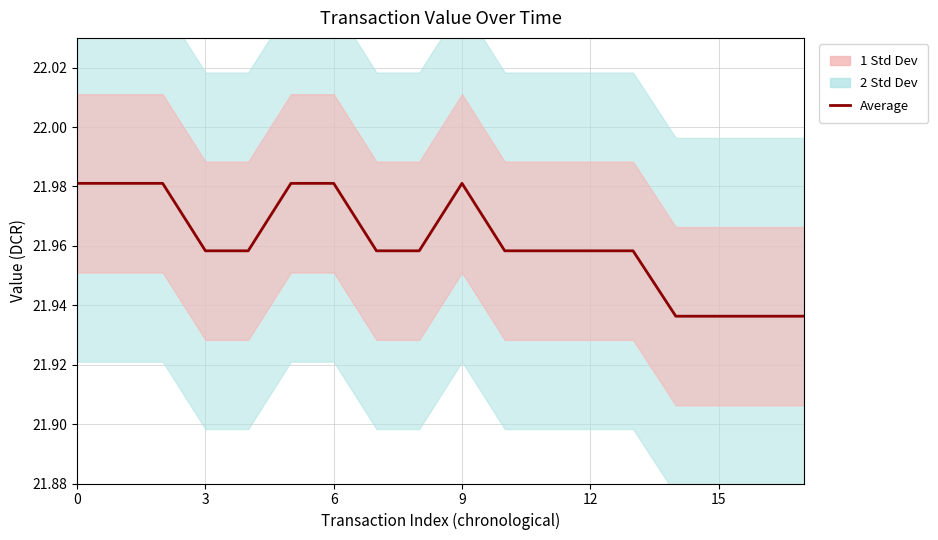

What is the label of the 13th point from the left?

12